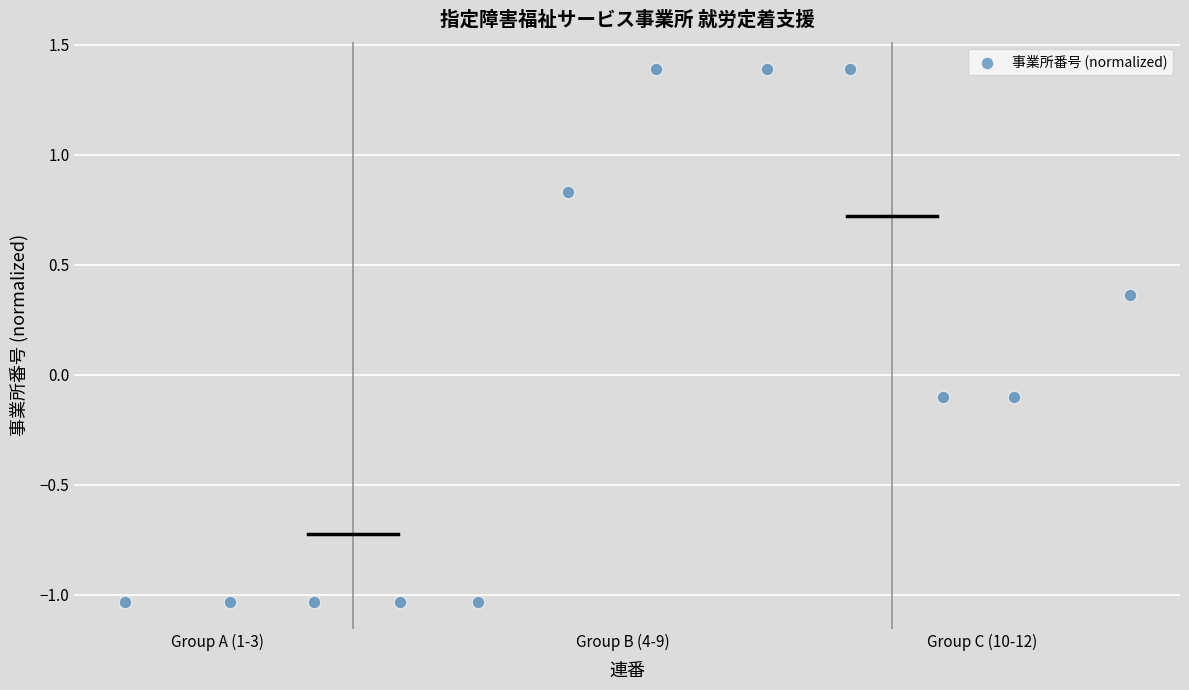

What is the average X value?

6.5